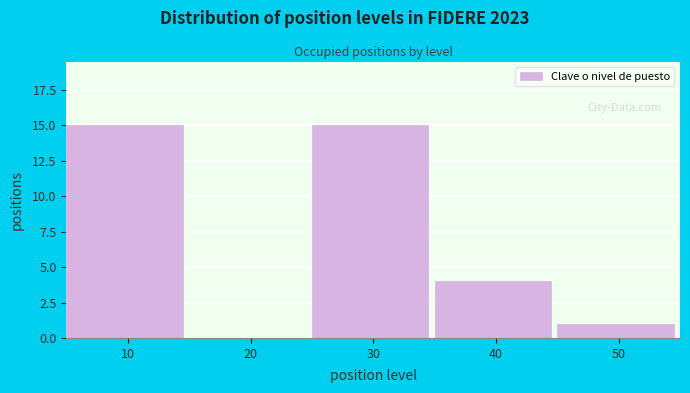

Reading right to left, what are all the values shown in this chart?

50=1	40=4	30=15	20=0	10=15